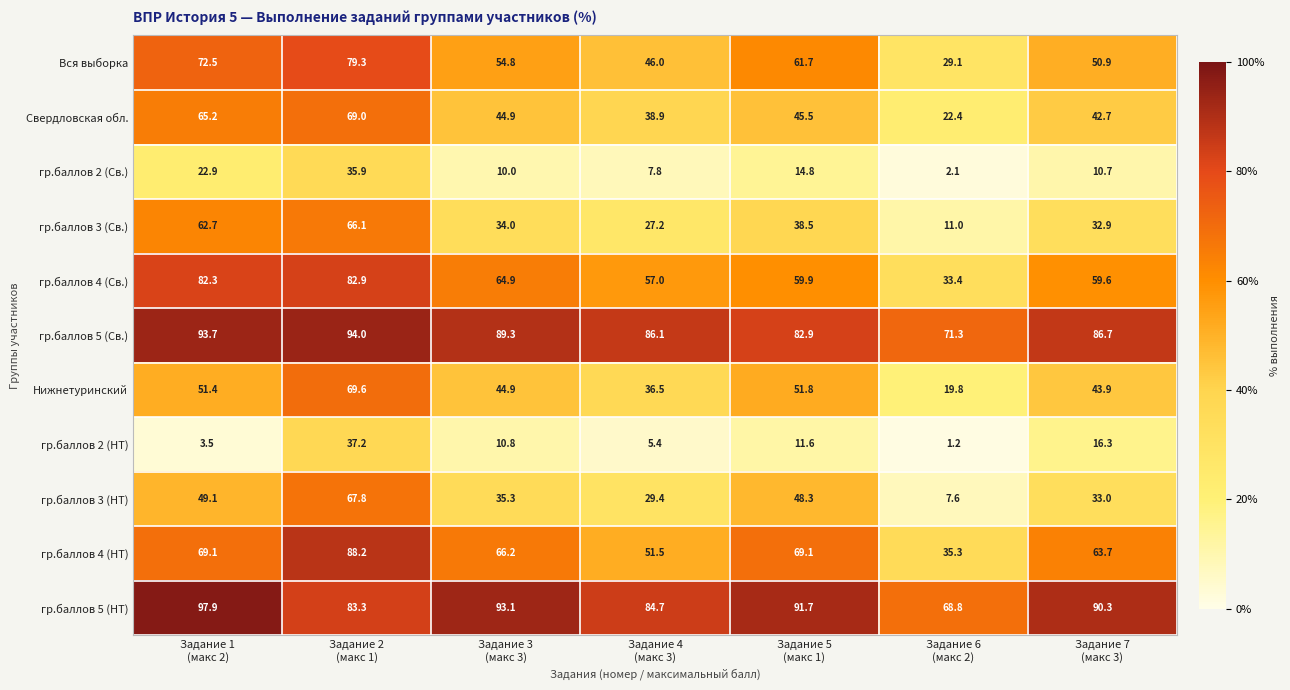

At which category does the chart reach its peak across all series?

Задание 1
(макс 2)